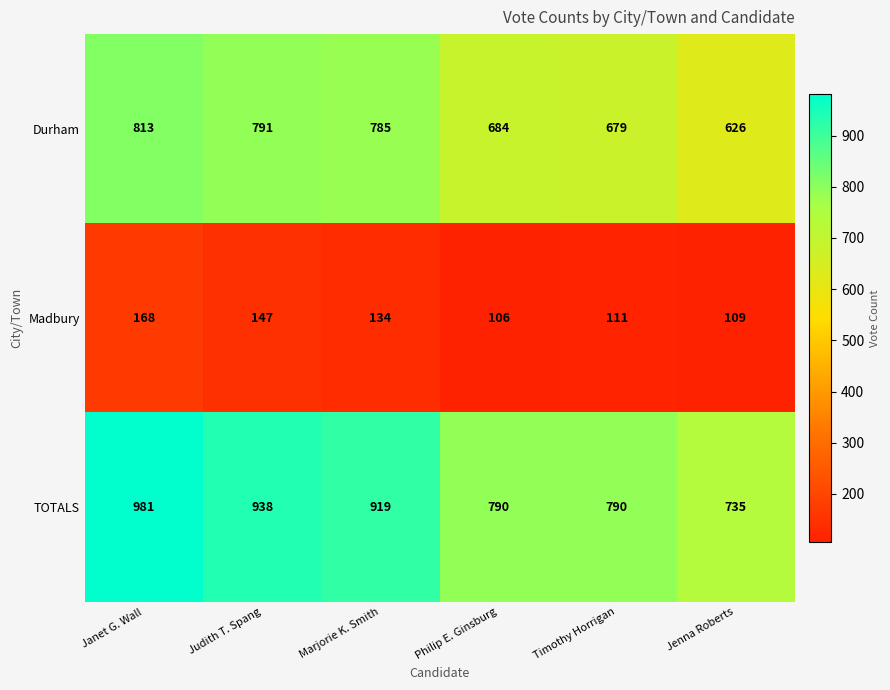

The value of TOTALS at Timothy Horrigan is 790. True or false?

True